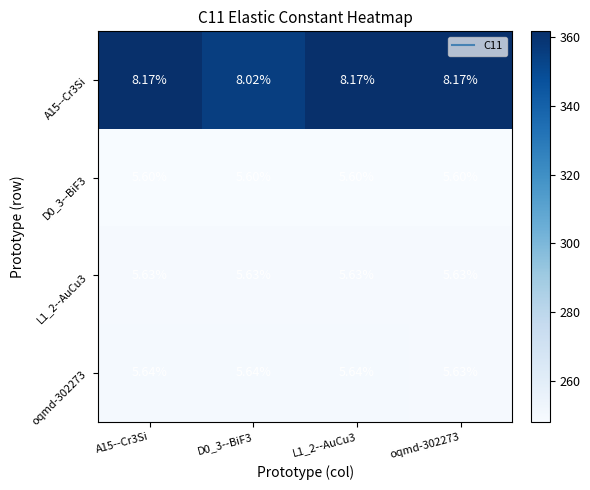

Is the value of L1_2--AuCu3 at D0_3--BiF3 greater than the value of D0_3--BiF3 at A15--Cr3Si?

Yes